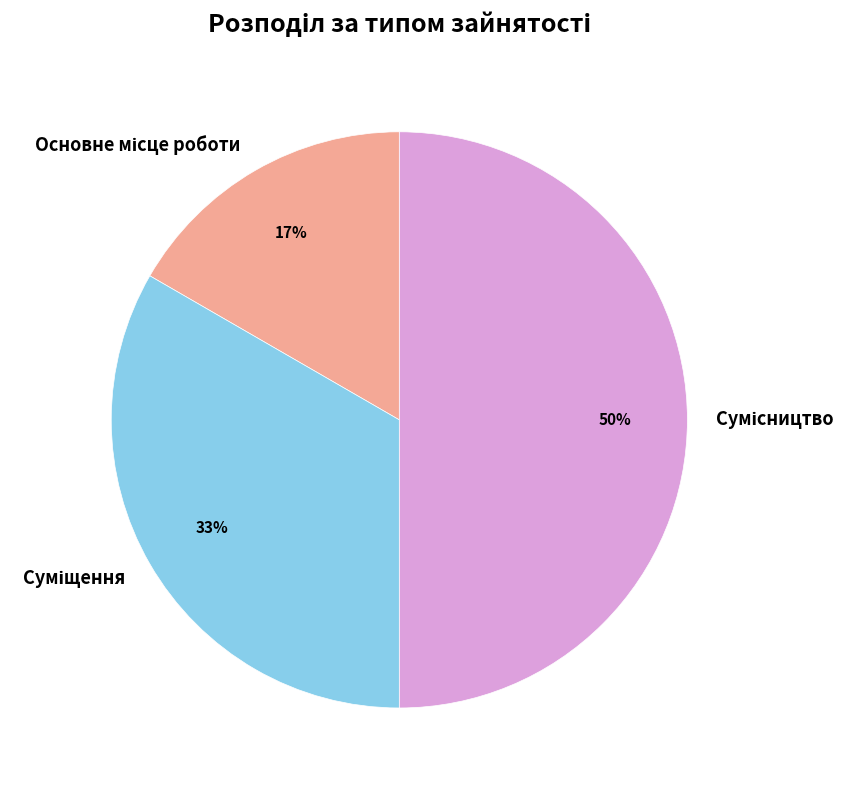

To the nearest percent, what is the average slice percentage?

33%